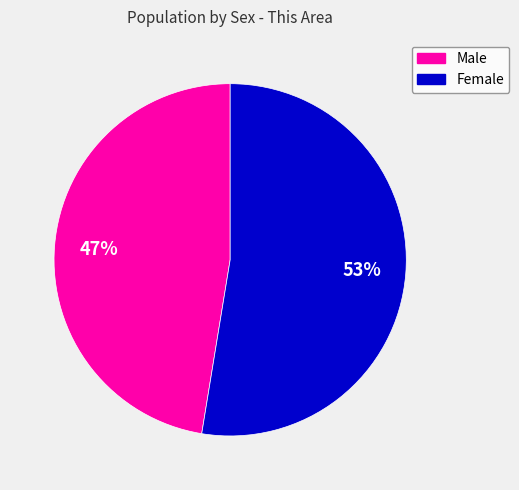

The Male slice represents 53% of the pie. True or false?

False